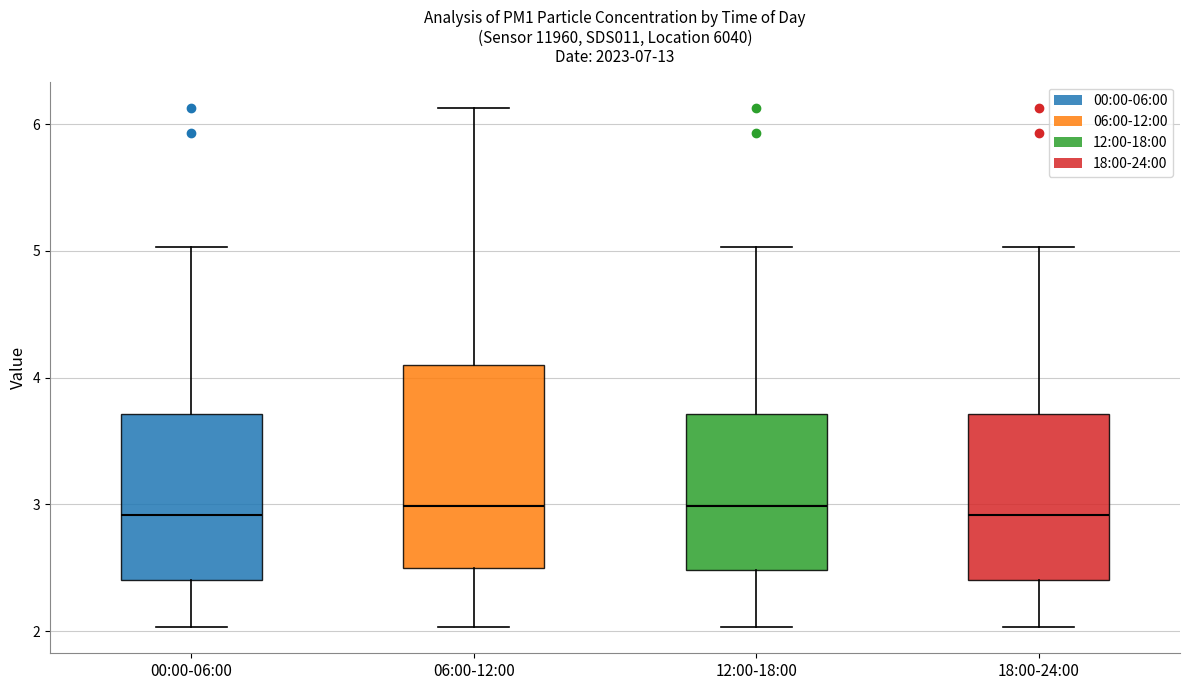

Where does the median line of the box for 00:00-06:00 sit on the y-axis? The values are not printed on the chart, so give them approximately, as read against the axis.

2.9